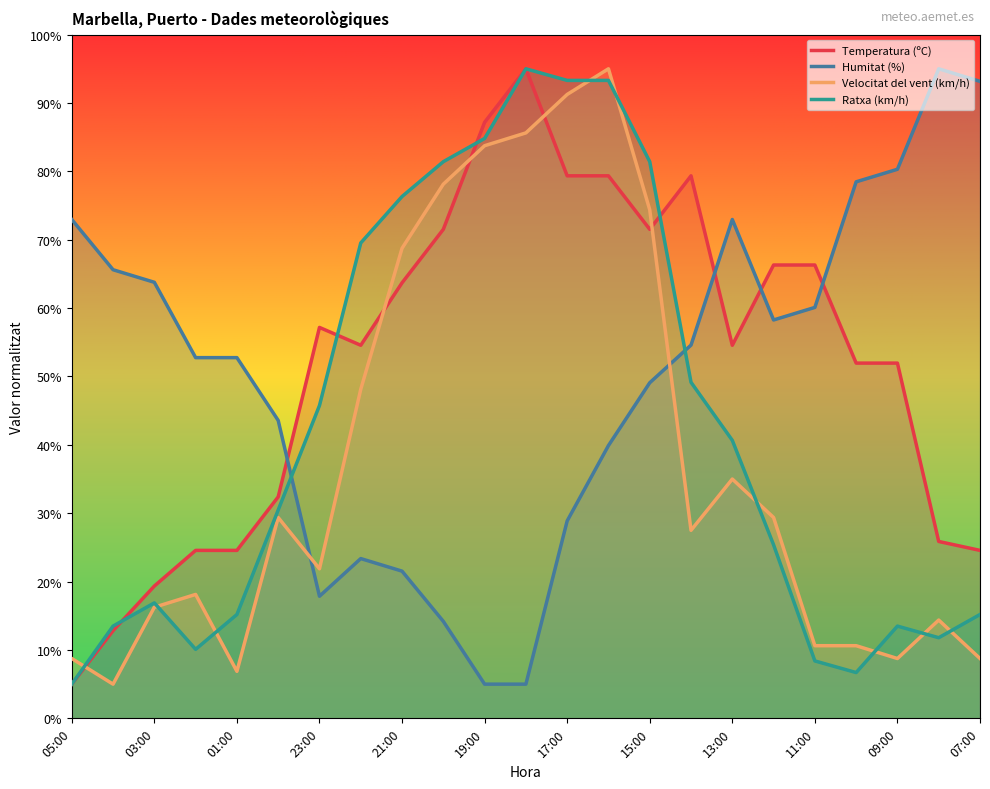

What is the approximate value of Temperatura (ºC) at 05:00?

5.0